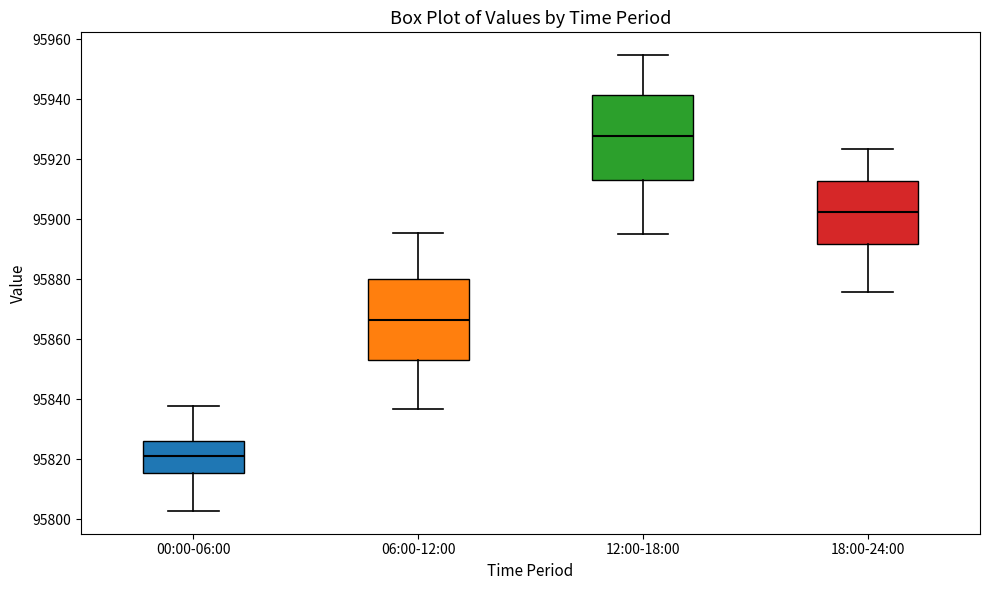

Reading left to right, read every box against the y-axis: the position of its median line, the range the box covers, and the ends of its whiskers. The values are not printed on the chart, so give them approximately, as read against the axis.

00:00-06:00: median 95822, box 95816 to 95826, whiskers 95802 to 95838
06:00-12:00: median 95866, box 95854 to 95880, whiskers 95836 to 95896
12:00-18:00: median 95928, box 95912 to 95942, whiskers 95896 to 95954
18:00-24:00: median 95902, box 95892 to 95912, whiskers 95876 to 95924